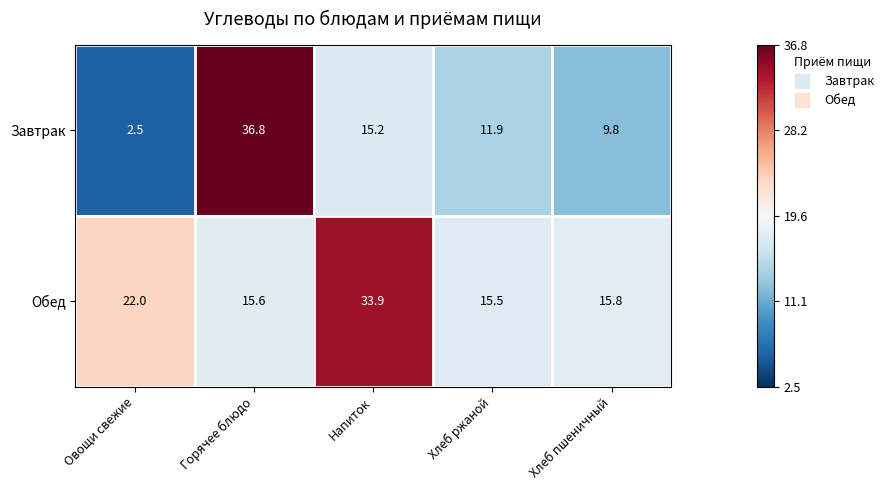

How many data points in Завтрак are less than 11?

2